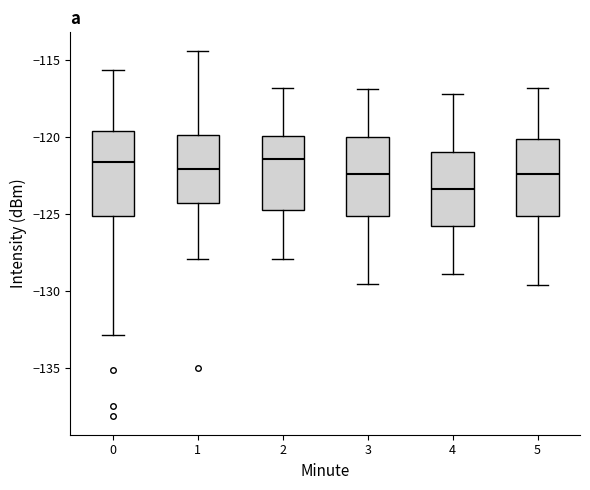

Reading left to right, read every box against the y-axis: the position of its median line, the range the box covers, and the ends of its whiskers. The values are not printed on the chart, so give them approximately, as read against the axis.

0: median -121.5, box -125.0 to -119.5, whiskers -133.0 to -115.5
1: median -122.0, box -124.5 to -120.0, whiskers -128.0 to -114.5
2: median -121.5, box -124.5 to -120.0, whiskers -128.0 to -117.0
3: median -122.5, box -125.0 to -120.0, whiskers -129.5 to -117.0
4: median -123.5, box -126.0 to -121.0, whiskers -129.0 to -117.0
5: median -122.5, box -125.0 to -120.0, whiskers -129.5 to -117.0